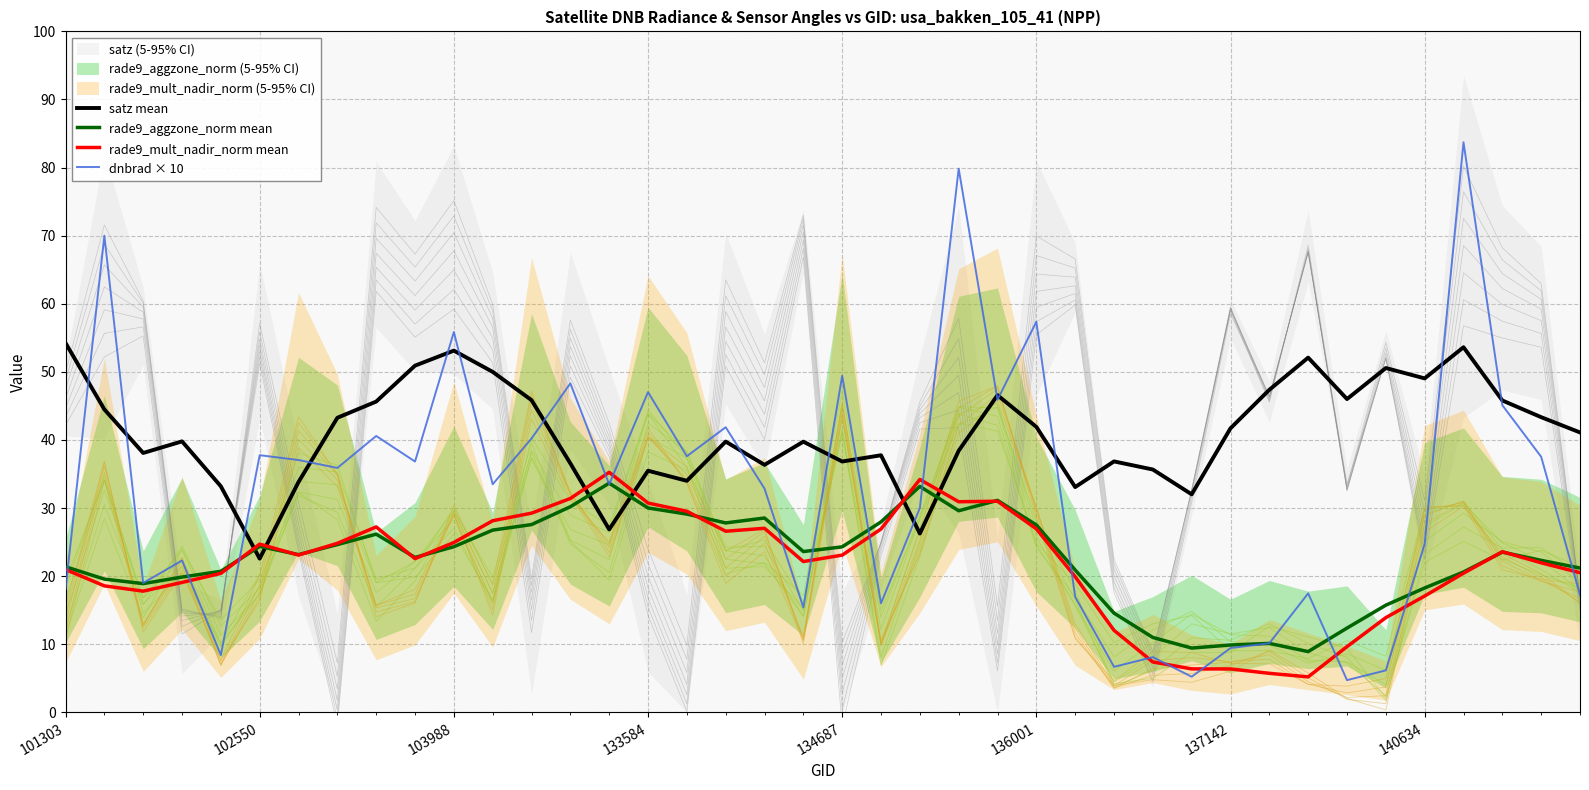

Which category has the lowest value in the satz mean series?

102550